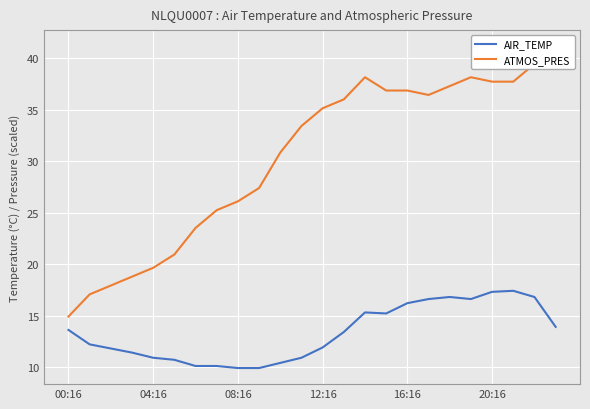

The AIR_TEMP series shows 10.1 at 7. True or false?

True